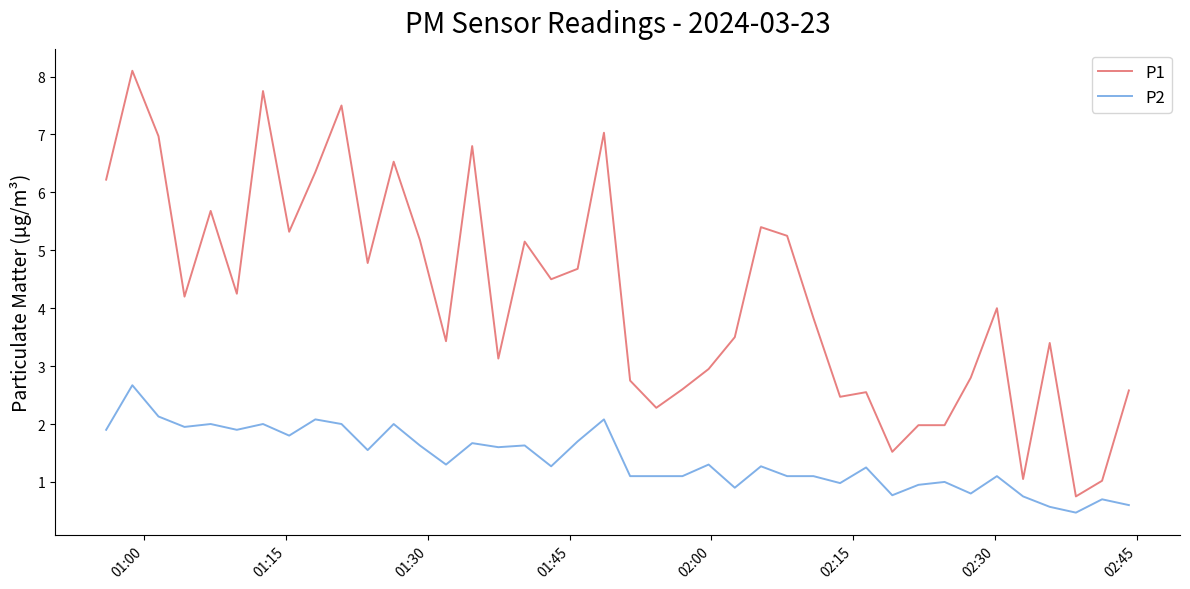

Which series has the largest range (max minus min)?

P1